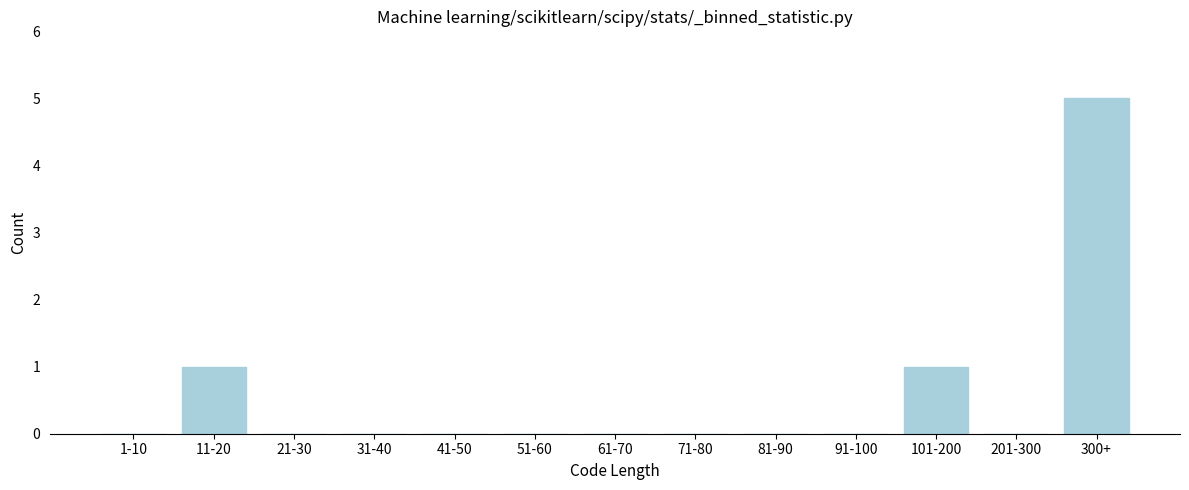

Reading left to right, transcribe all the data shown in this chart.

1-10=0	11-20=1	21-30=0	31-40=0	41-50=0	51-60=0	61-70=0	71-80=0	81-90=0	91-100=0	101-200=1	201-300=0	300+=5